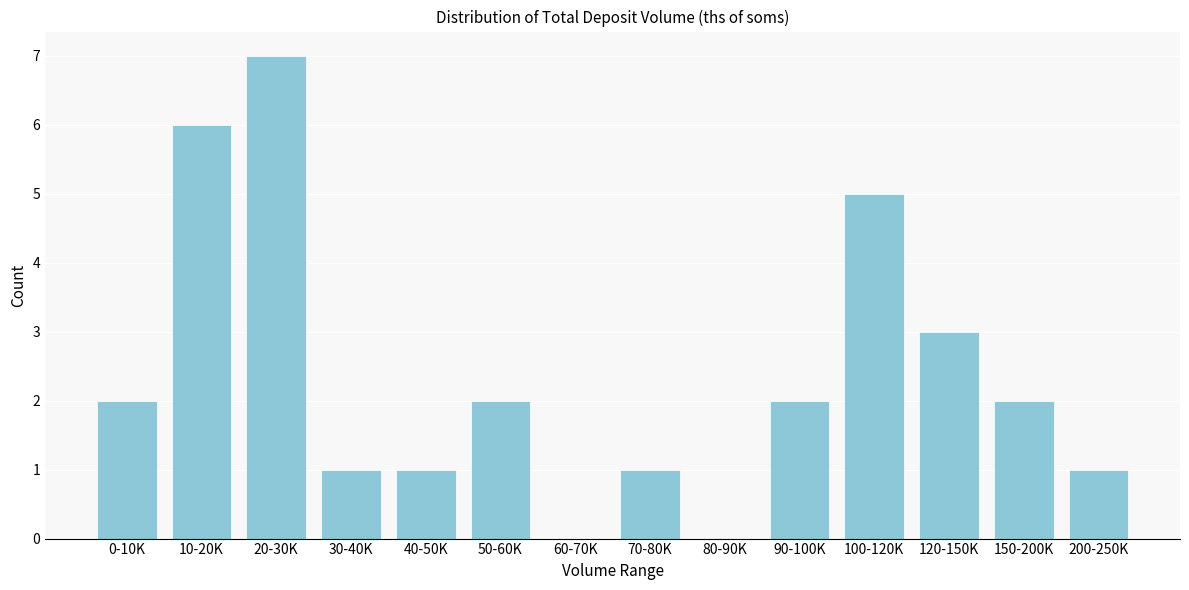

Reading left to right, transcribe all the data shown in this chart.

0-10K=2	10-20K=6	20-30K=7	30-40K=1	40-50K=1	50-60K=2	60-70K=0	70-80K=1	80-90K=0	90-100K=2	100-120K=5	120-150K=3	150-200K=2	200-250K=1